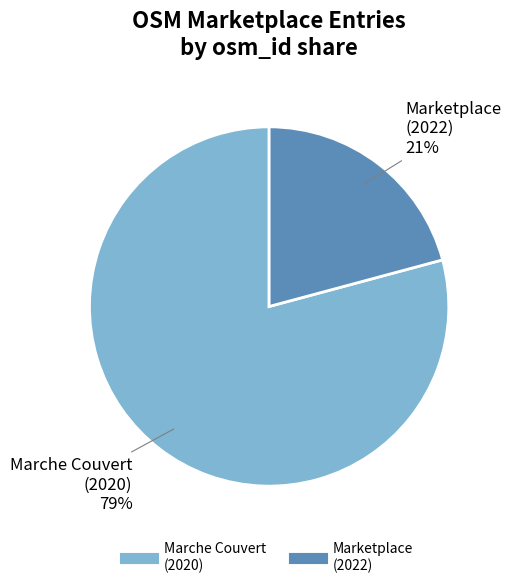

To the nearest percent, what is the average slice percentage?

50%